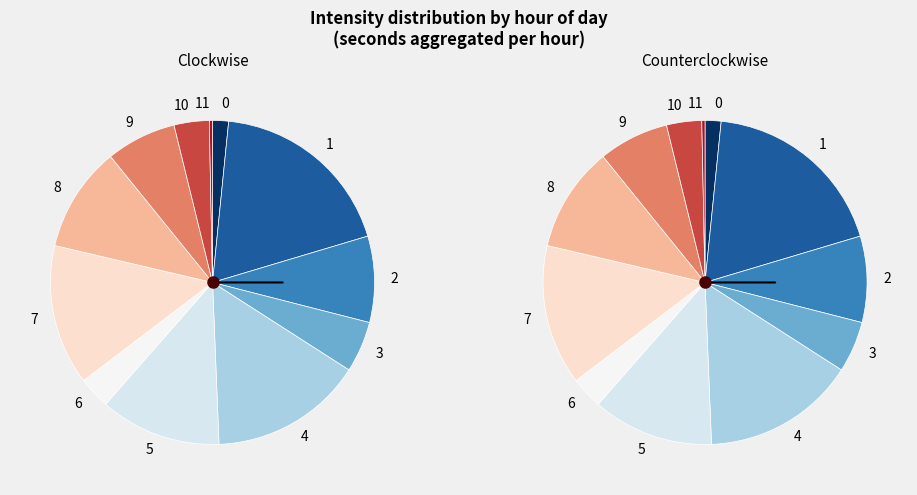

Which slice is the smallest?

hour_11